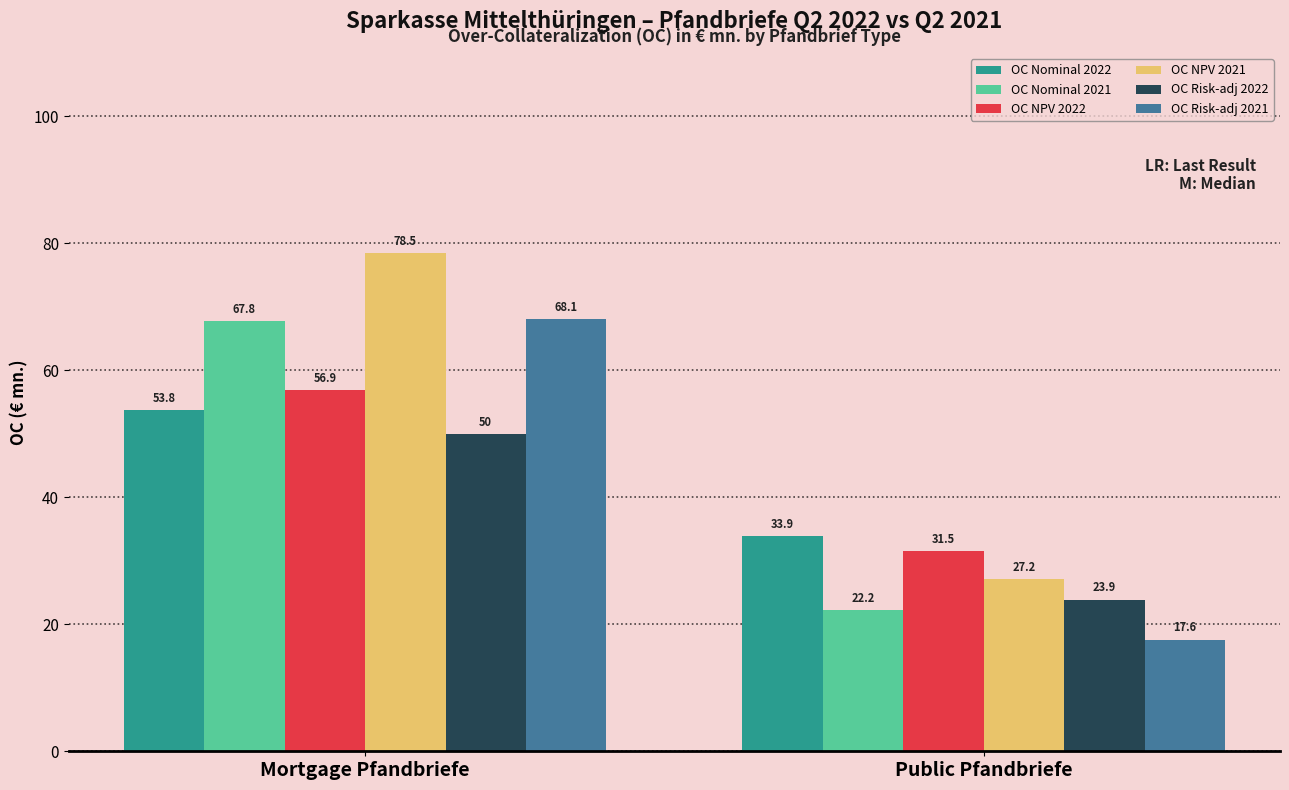

Is it true that OC NPV 2022 equals 31.5 at Public Pfandbriefe?

True